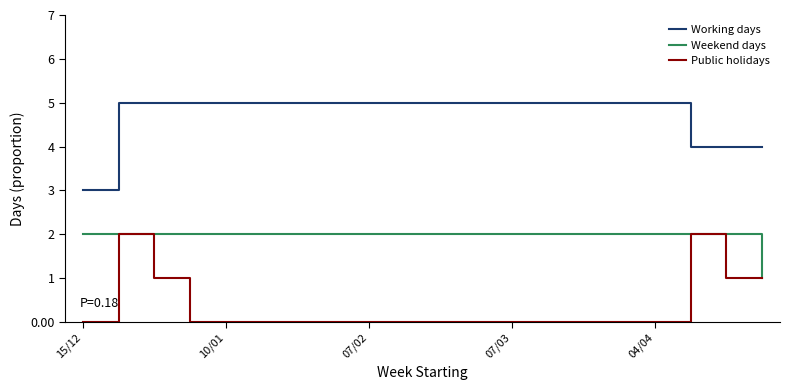

List the series in order of their overall mean, highest first.

Working days, Weekend days, Public holidays